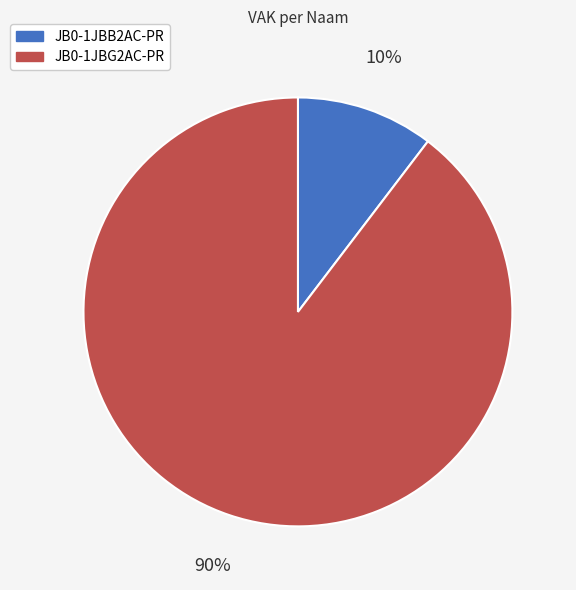

To the nearest percent, what is the combined percentage of JB0-1JBB2AC-PR and JB0-1JBG2AC-PR?

100%